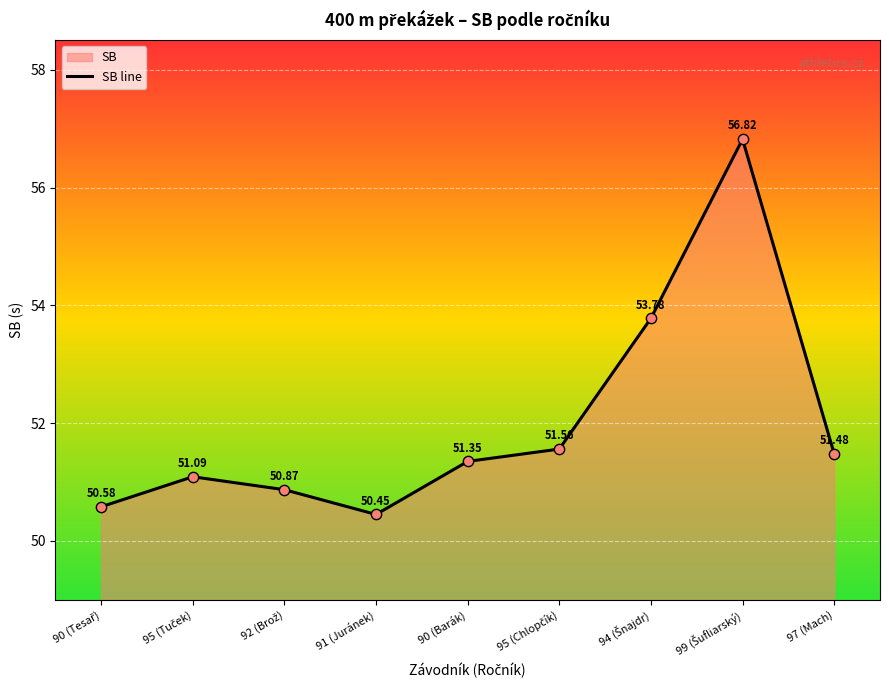

Approximately how many times larger is the value at 94 (Šnajdr) compared to 90 (Tesař)?

1.1